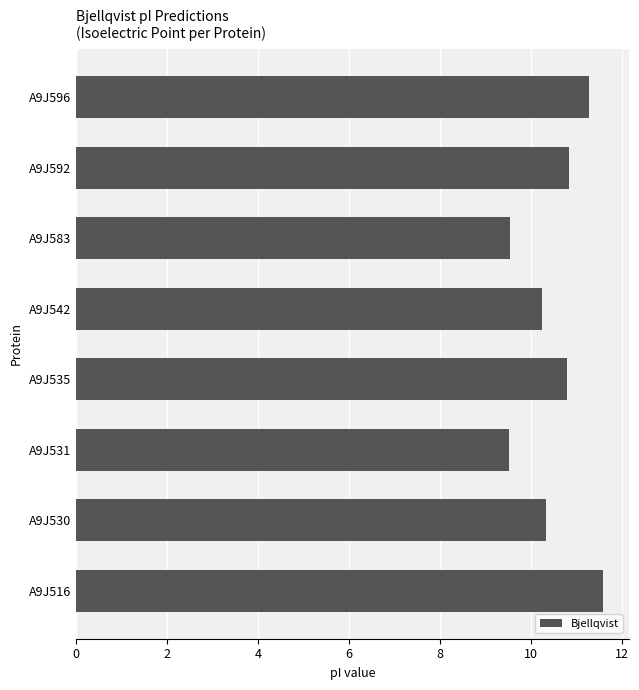

Reading top to bottom, transcribe all the data shown in this chart.

A9J596=11.3	A9J592=10.8	A9J583=9.5	A9J542=10.2	A9J535=10.8	A9J531=9.5	A9J530=10.3	A9J516=11.6